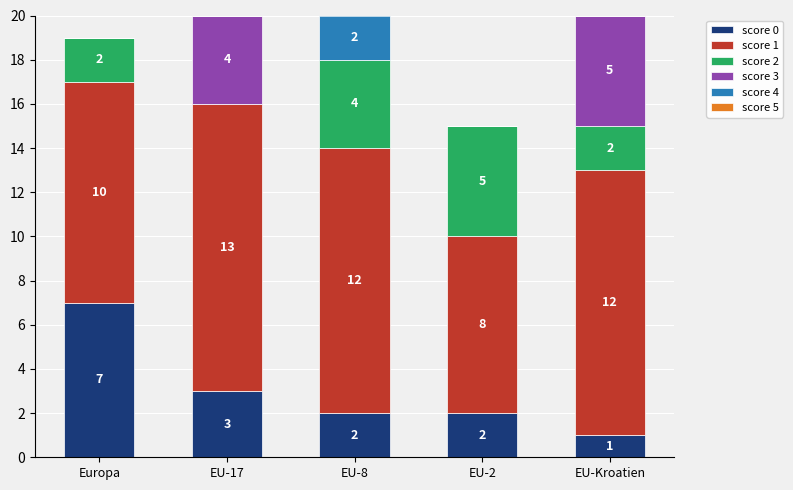

What is the highest value of the score 0 series?

7